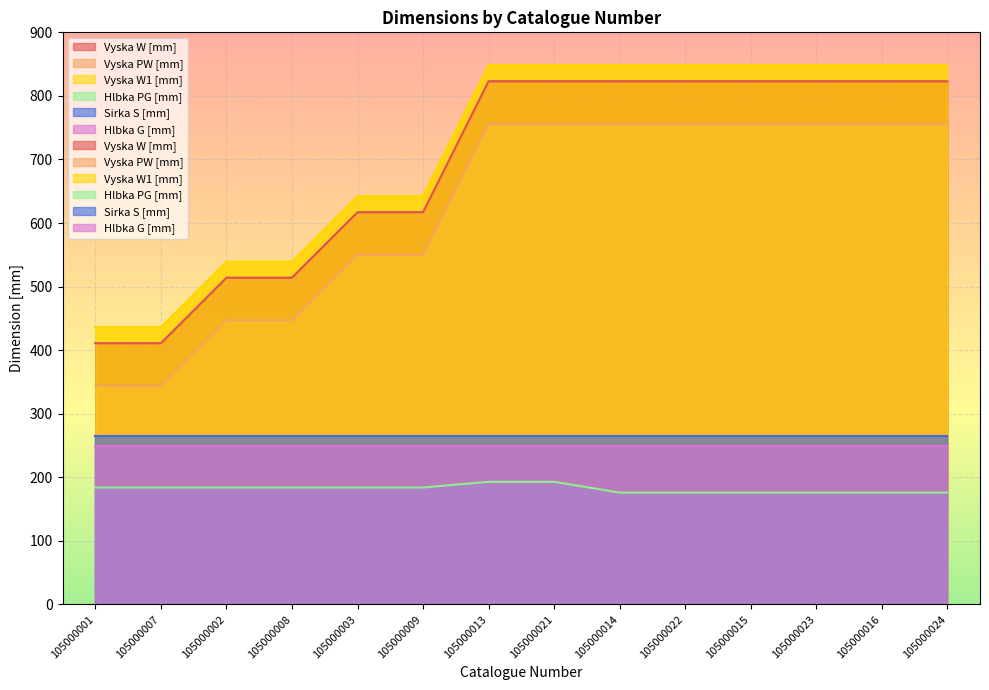

List the labels in order of Vyska W [mm] value, smallest first.

105000001, 105000007, 105000002, 105000008, 105000003, 105000009, 105000013, 105000021, 105000014, 105000022, 105000015, 105000023, 105000016, 105000024